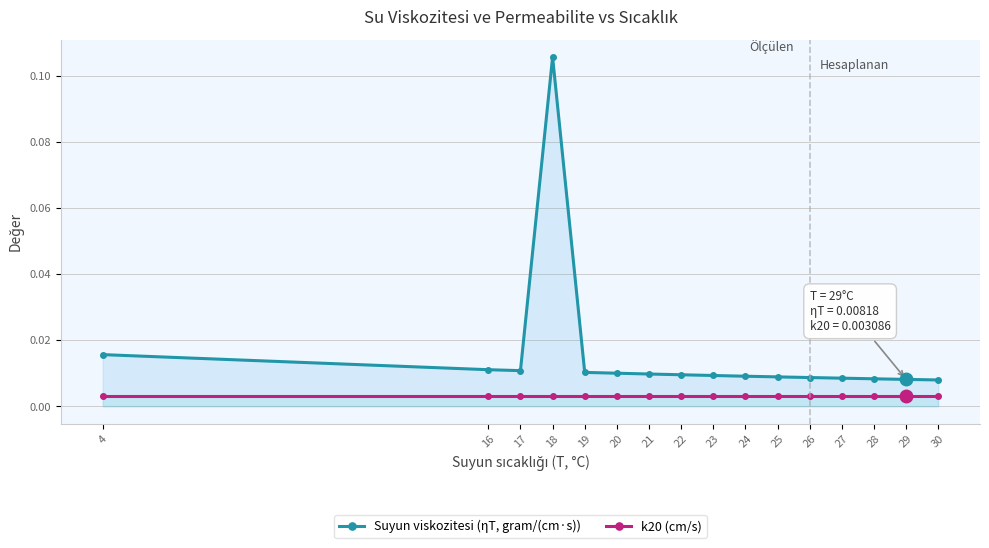

At how many categories does at least one series exceed 0?

16